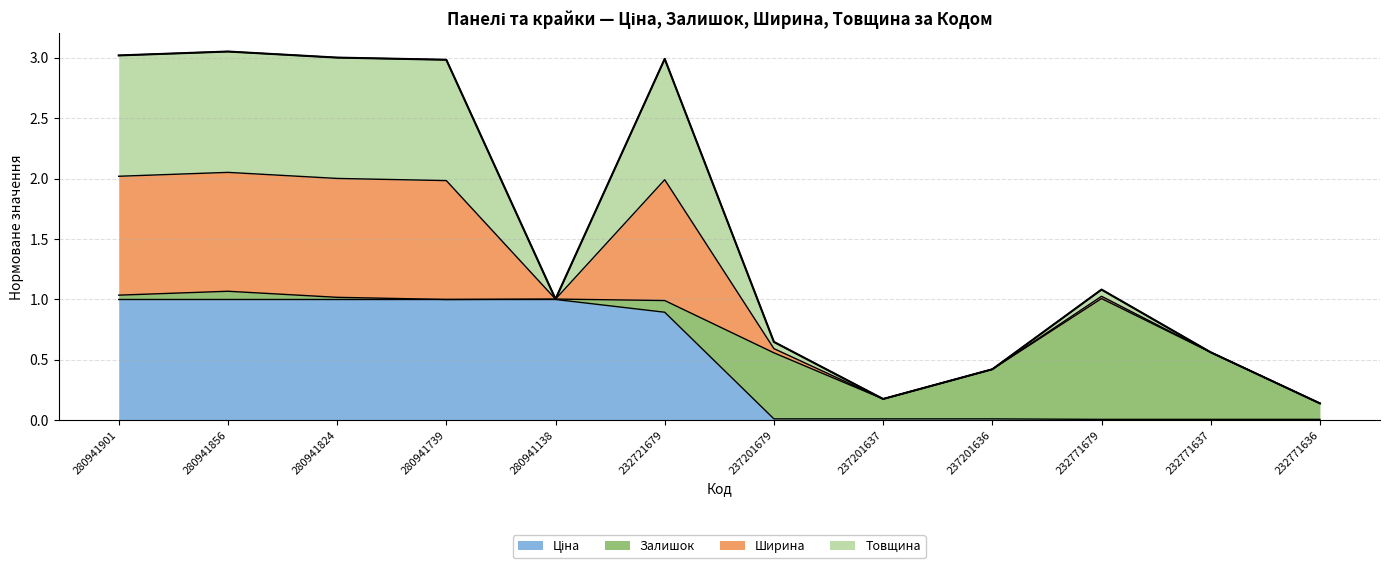

What is the total value across all series at 232721679?

3.0